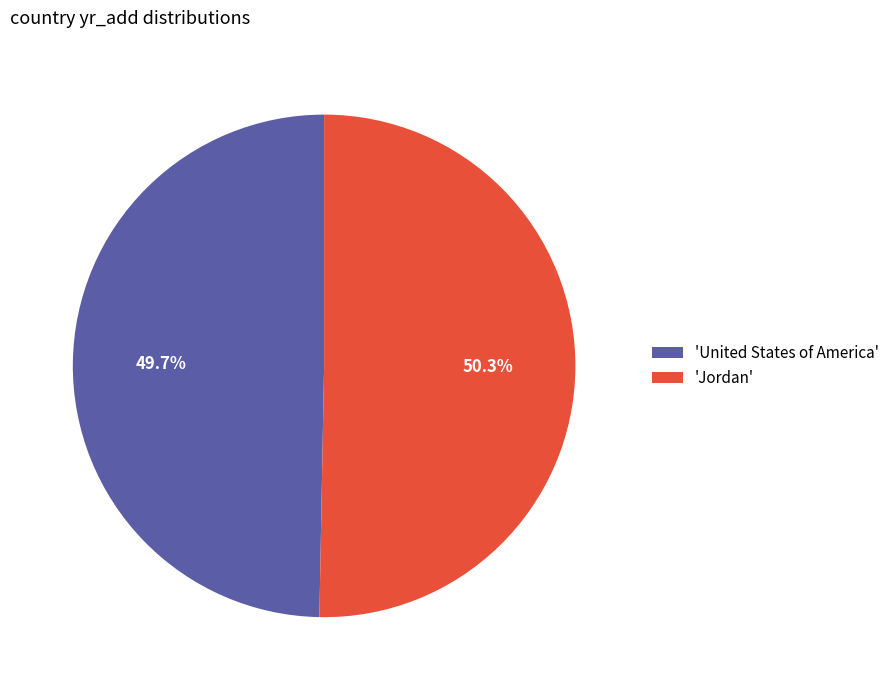

Rank the categories by value from highest to lowest.

'Jordan', 'United States of America'